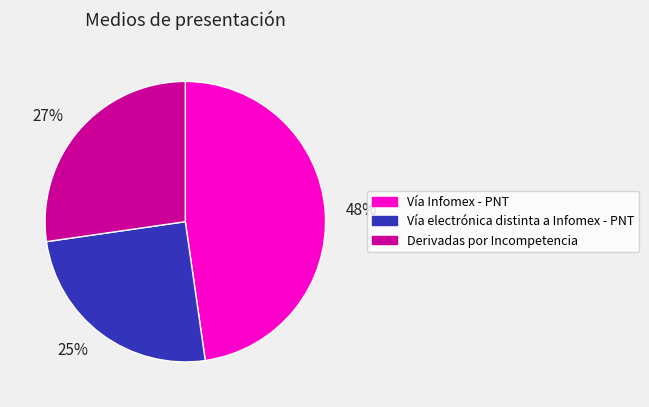

Do Derivadas por Incompetencia and Vía electrónica distinta a Infomex - PNT together represent more than half of the pie?

Yes